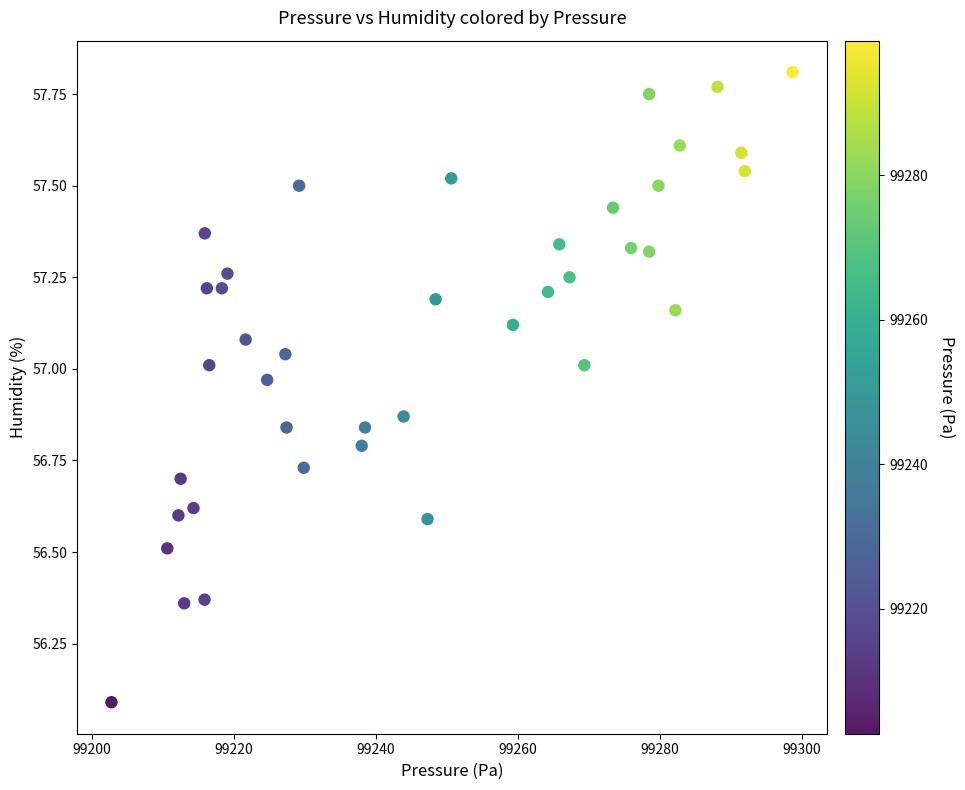

What is the range of Y values (max minus min)?

1.7